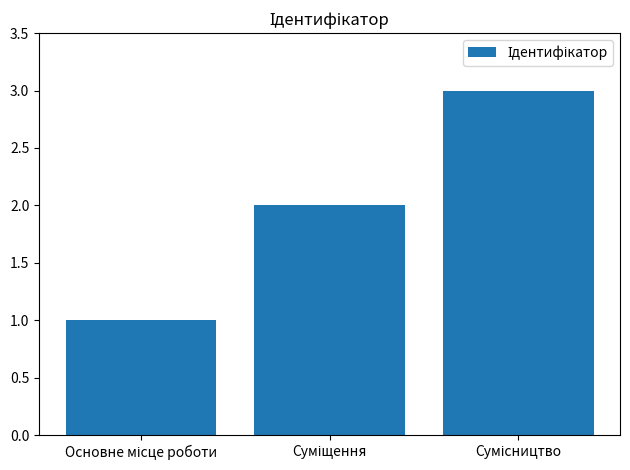

What is the maximum value shown in the chart?

3